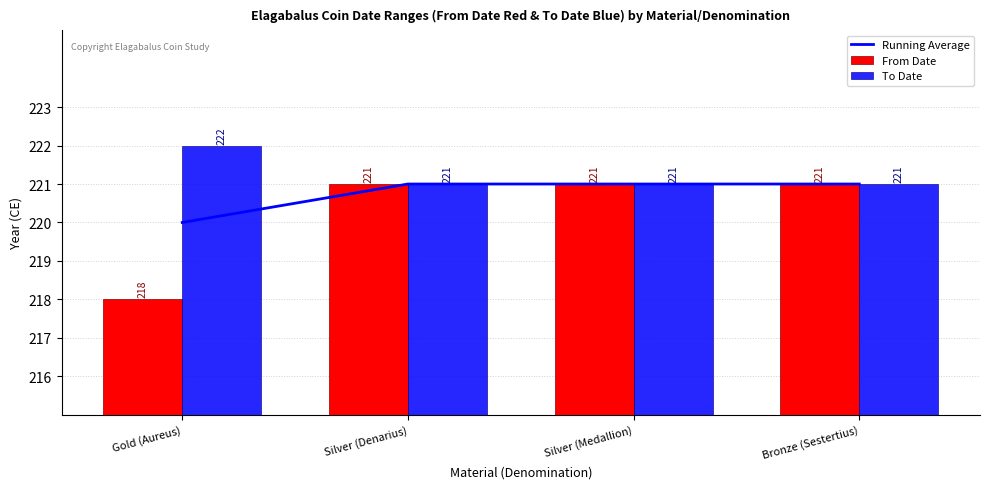

What is the value of the Running Average bar at the 4th from the left?

221